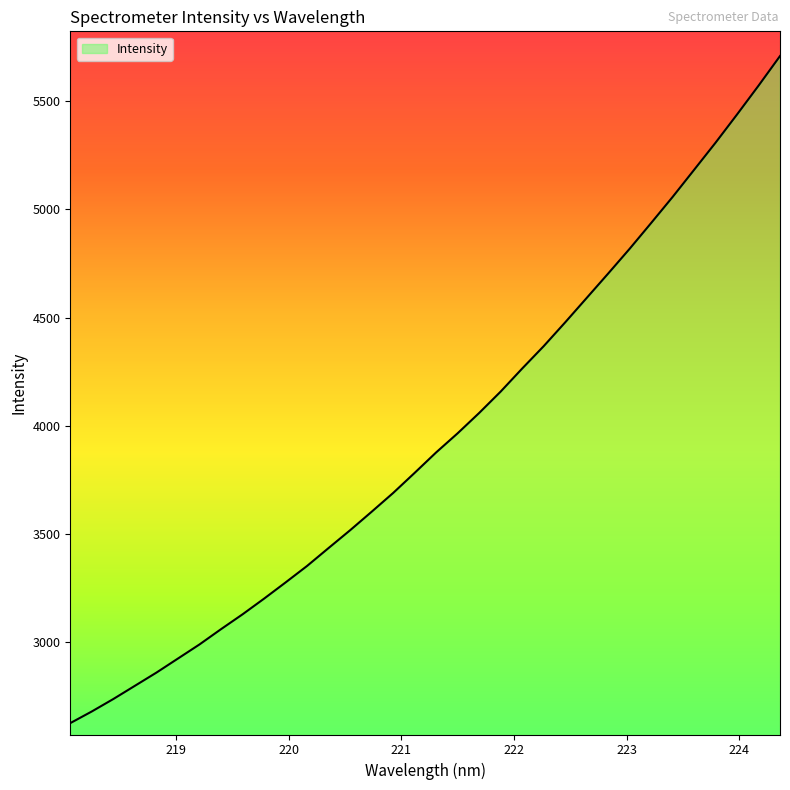

True or false: the data has more than 1 interior local peaks.

False